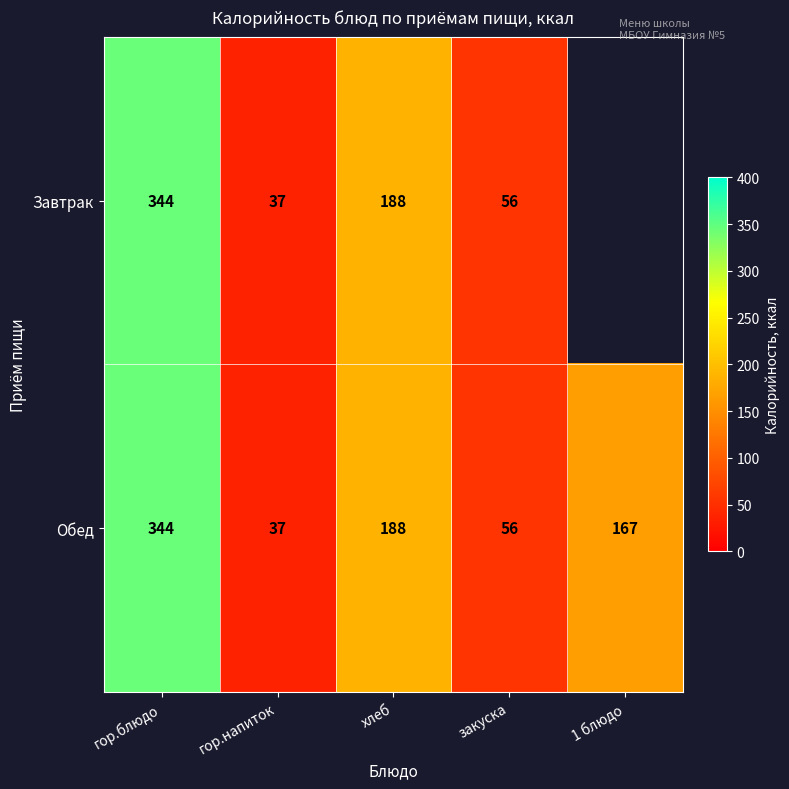

Which has a higher value, гор.блюдо or закуска?

гор.блюдо